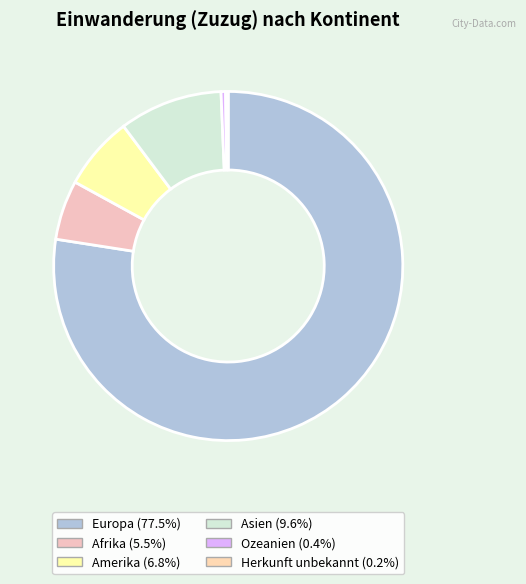

Is the sum of Afrika and Amerika greater than half?

No